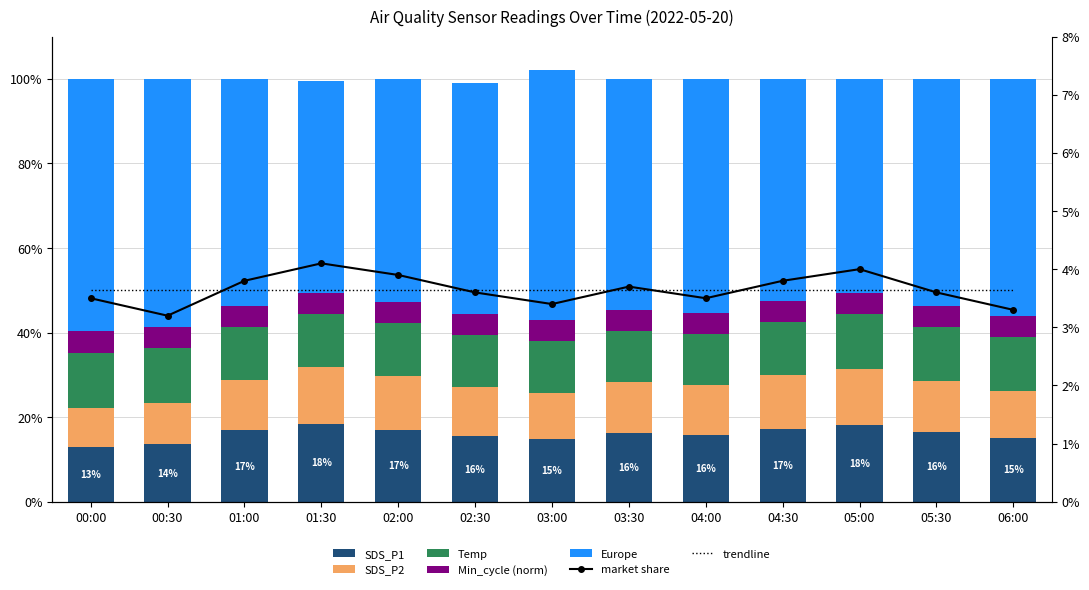

Reading left to right, extract all data points from this chart.

SDS_P1: 00:00=13.0	00:30=13.6	01:00=16.9	01:30=18.4	02:00=17.0	02:30=15.5	03:00=14.8	03:30=16.2	04:00=15.9	04:30=17.3	05:00=18.1	05:30=16.5	06:00=15.2
SDS_P2: 00:00=9.2	00:30=9.7	01:00=11.9	01:30=13.5	02:00=12.8	02:30=11.6	03:00=10.9	03:30=12.1	04:00=11.8	04:30=12.6	05:00=13.2	05:30=12.0	06:00=11.1
Temp: 00:00=13.1	00:30=13.1	01:00=12.5	01:30=12.5	02:00=12.4	02:30=12.3	03:00=12.2	03:30=12.1	04:00=12.0	04:30=12.5	05:00=13.0	05:30=12.8	06:00=12.6